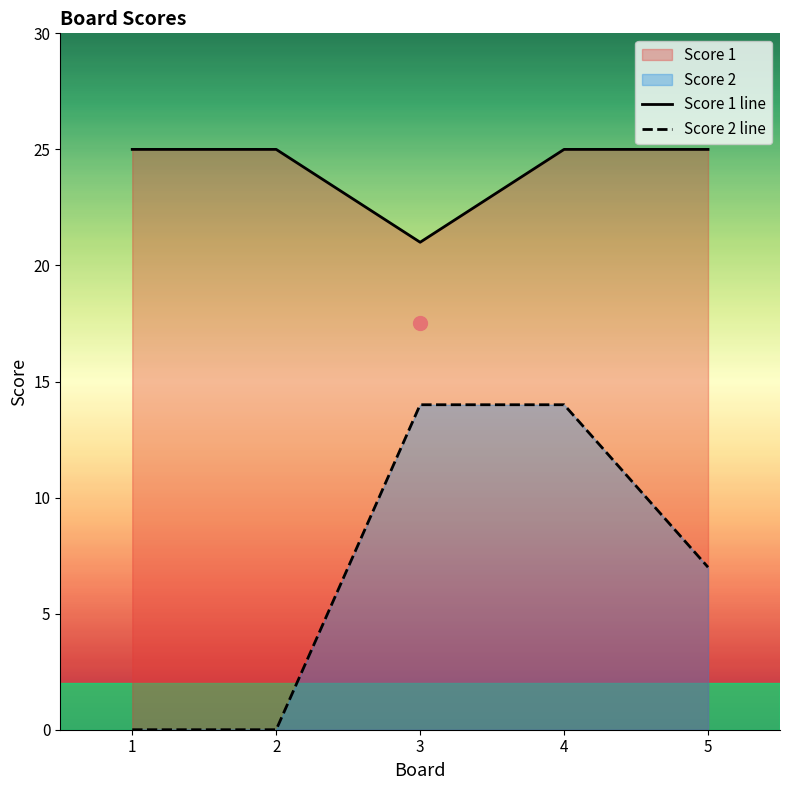

How many lines are shown in the chart?

2